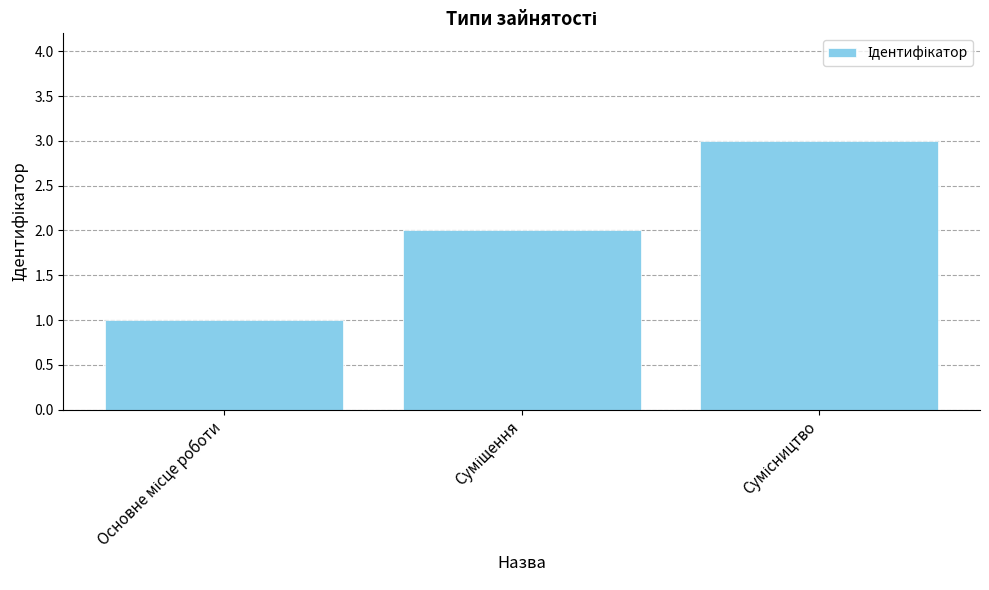

What is the sum of all values?

6